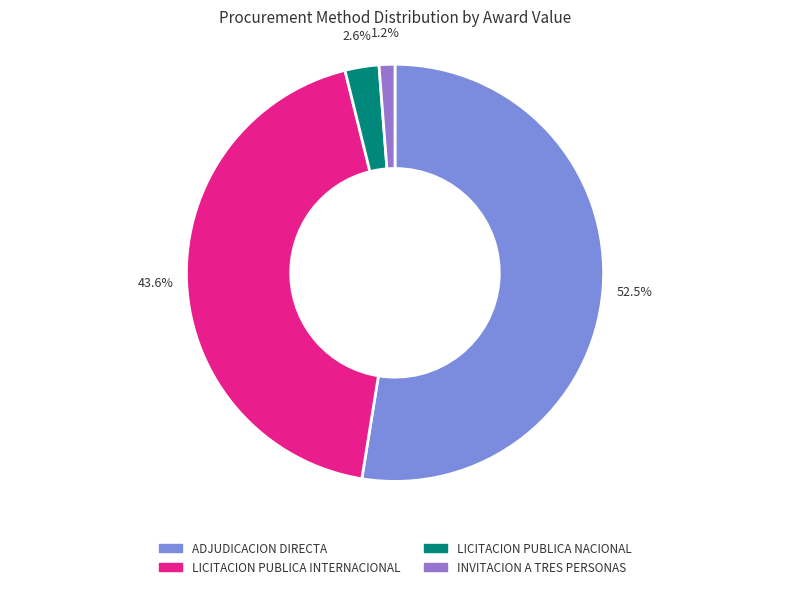

How many slices are in this pie chart?

4